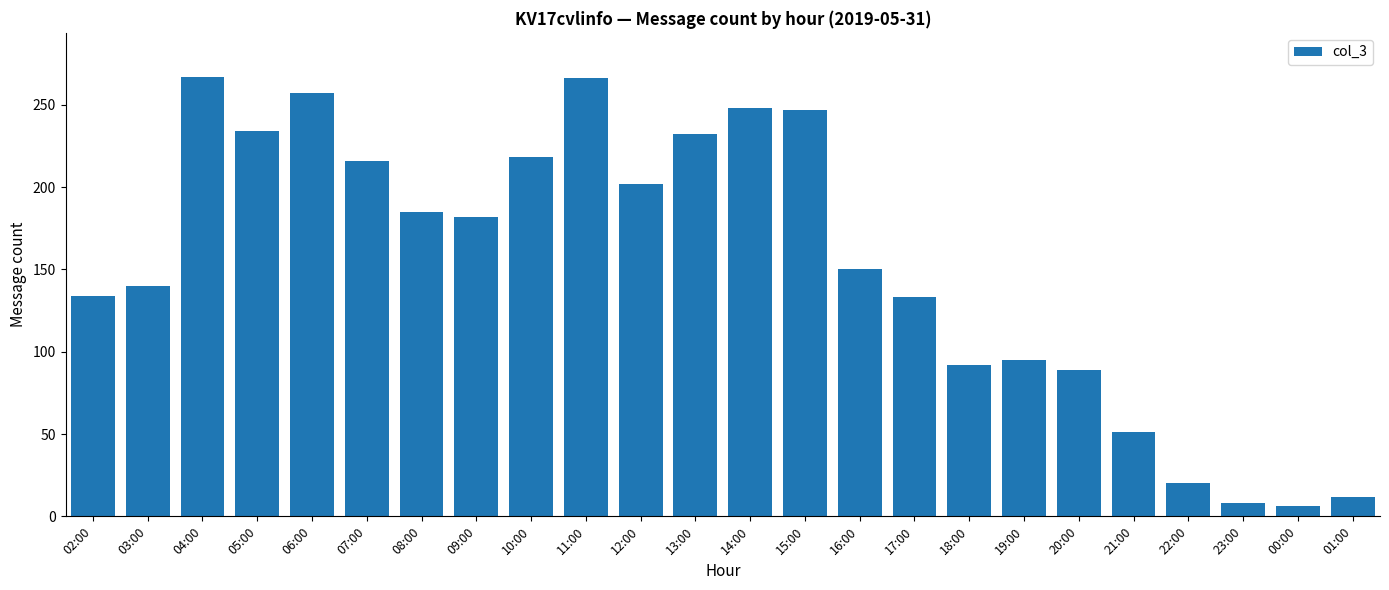

What is the smallest value displayed?

6